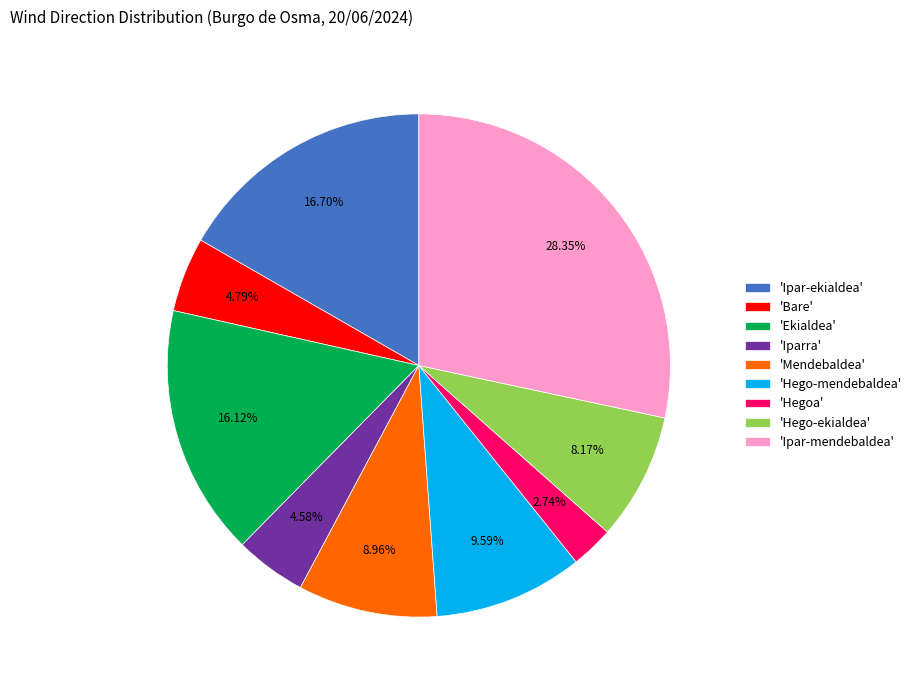

Combined, do 'Hego-ekialdea' and 'Mendebaldea' account for over 50%?

No